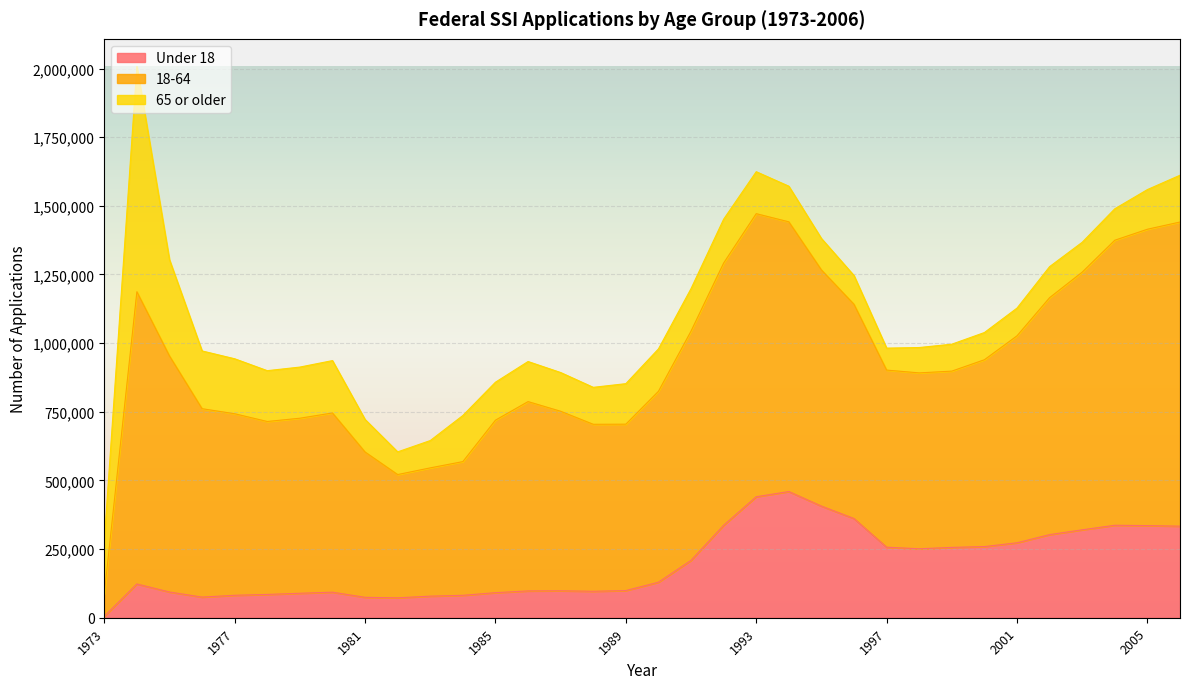

What is the total value across all series at 1979?

912850